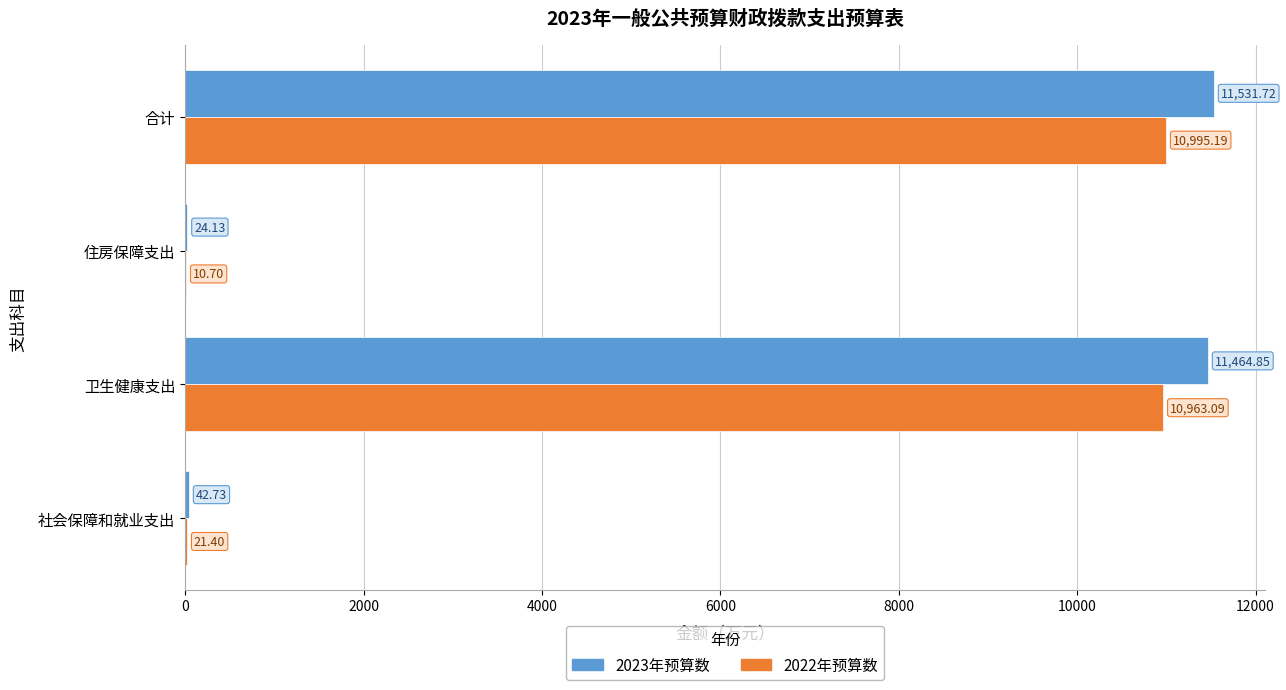

Which series changed the most between 社会保障和就业支出 and 住房保障支出?

2023年预算数